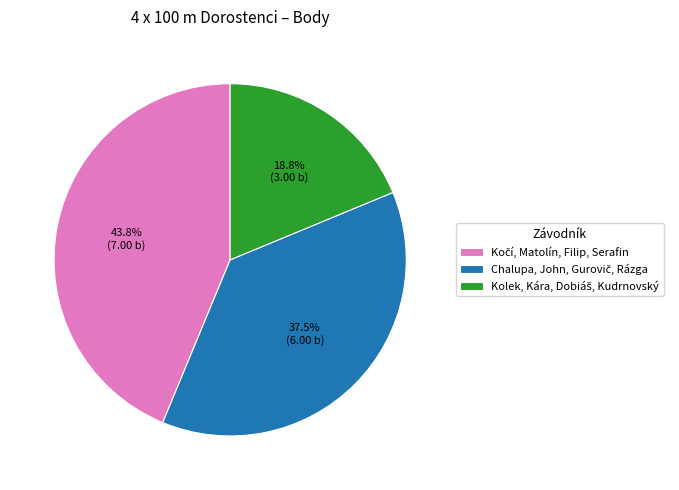

Is there any slice that represents more than half of the pie?

No